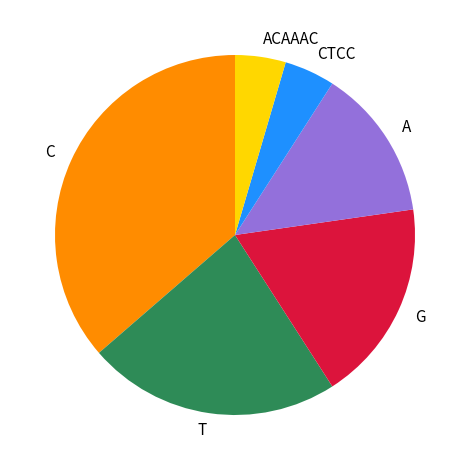

Between A and C, which is larger?

C